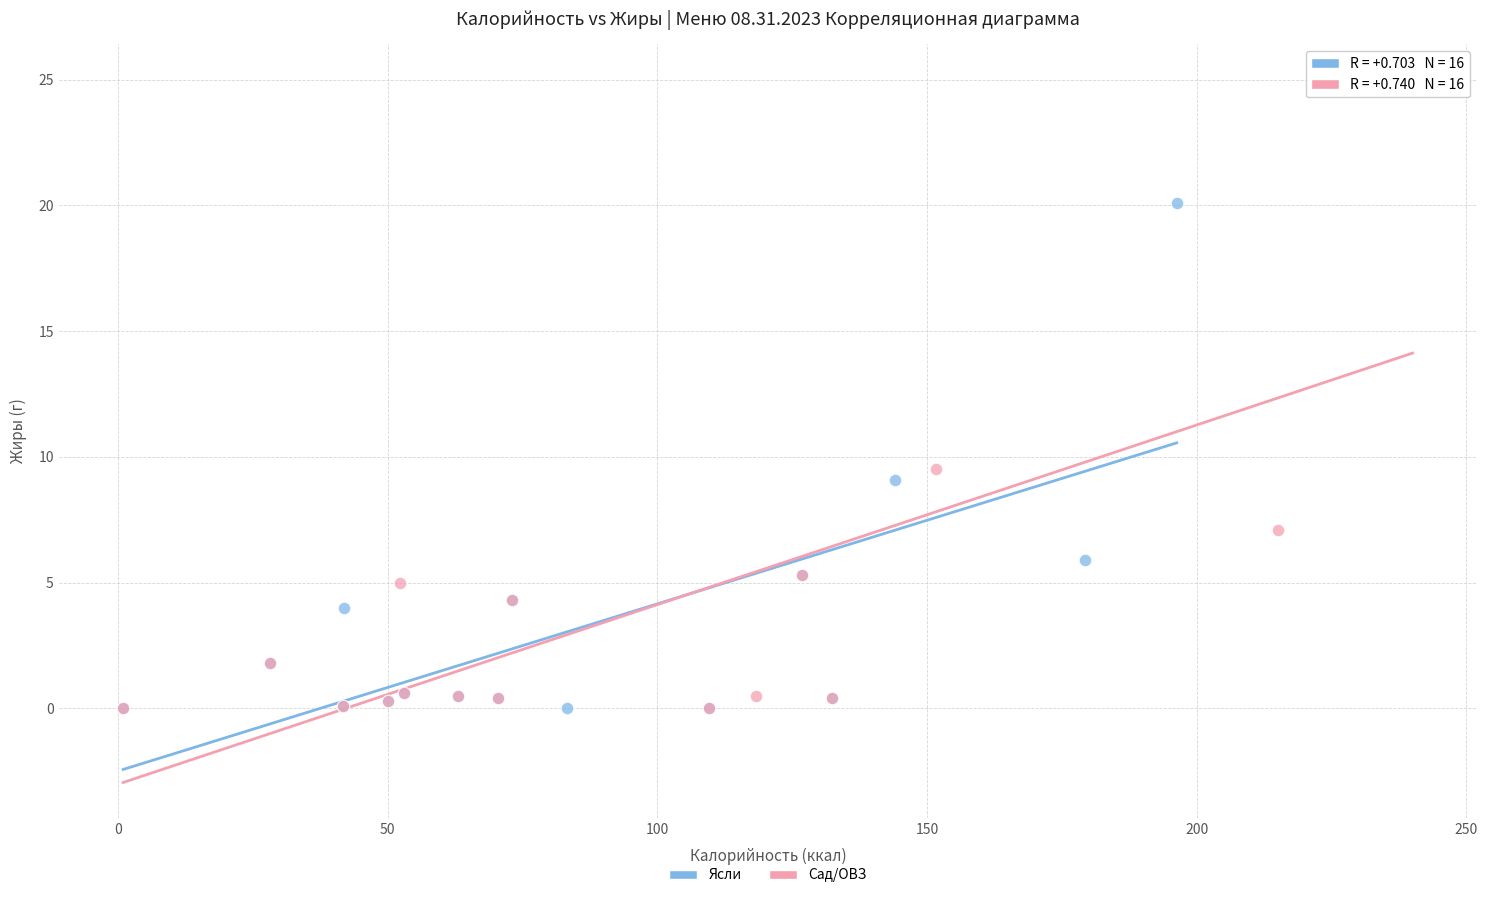

What are all the series names shown in the legend?

Ясли, Сад/ОВЗ